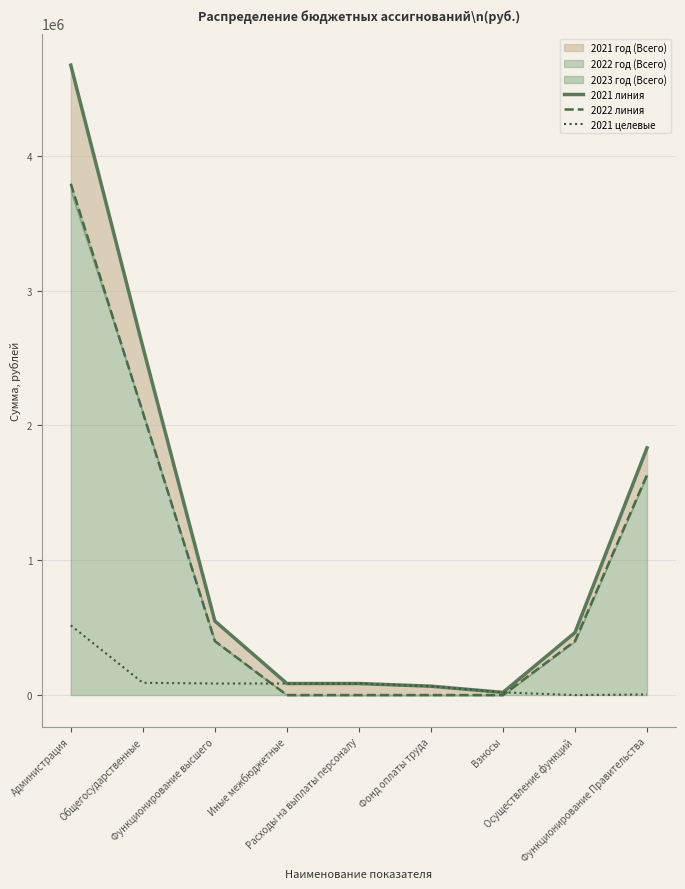

Reading right to left, what are all the values shown in this chart?

2021 линия: Функционирование Правительства=1833220.2	Осуществление функций=463614.8	Взносы=19850.2	Фонд оплаты труда=65729.1	Расходы на выплаты персоналу=85579.4	Иные межбюджетные=85579.4	Функционирование высшего=549194.1	Общегосударственные=2583050.4	Администрация=4671914.0
2022 линия: Функционирование Правительства=1633079.8	Осуществление функций=400419.2	Взносы=0.0	Фонд оплаты труда=0.0	Расходы на выплаты персоналу=0.0	Иные межбюджетные=0.0	Функционирование высшего=400419.2	Общегосударственные=2096999.0	Администрация=3792396.2
2021 целевые: Функционирование Правительства=4420.6	Осуществление функций=0.0	Взносы=19850.2	Фонд оплаты труда=65729.1	Расходы на выплаты персоналу=85579.4	Иные межбюджетные=85579.4	Функционирование высшего=85579.4	Общегосударственные=91000.0	Администрация=517019.5